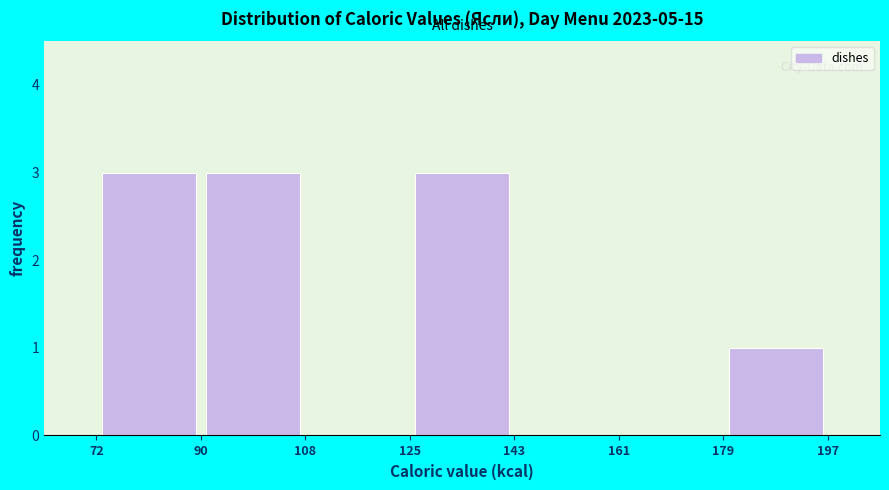

Reading left to right, list every bar in this chart as the range it spans on the x-axis followed by its height. The values are not printed on the chart, so give them approximately, as read against the axis.

72 to 90: 3
90 to 108: 3
108 to 125: 0
125 to 143: 3
143 to 161: 0
161 to 179: 0
179 to 197: 1